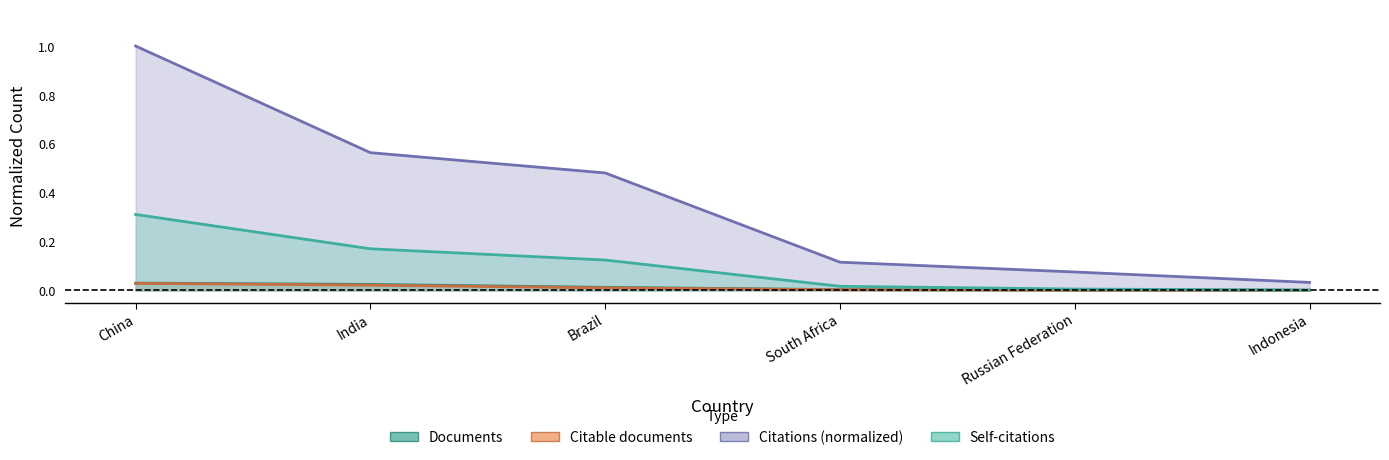

The value of Citations at Russian Federation is 0.1. True or false?

True